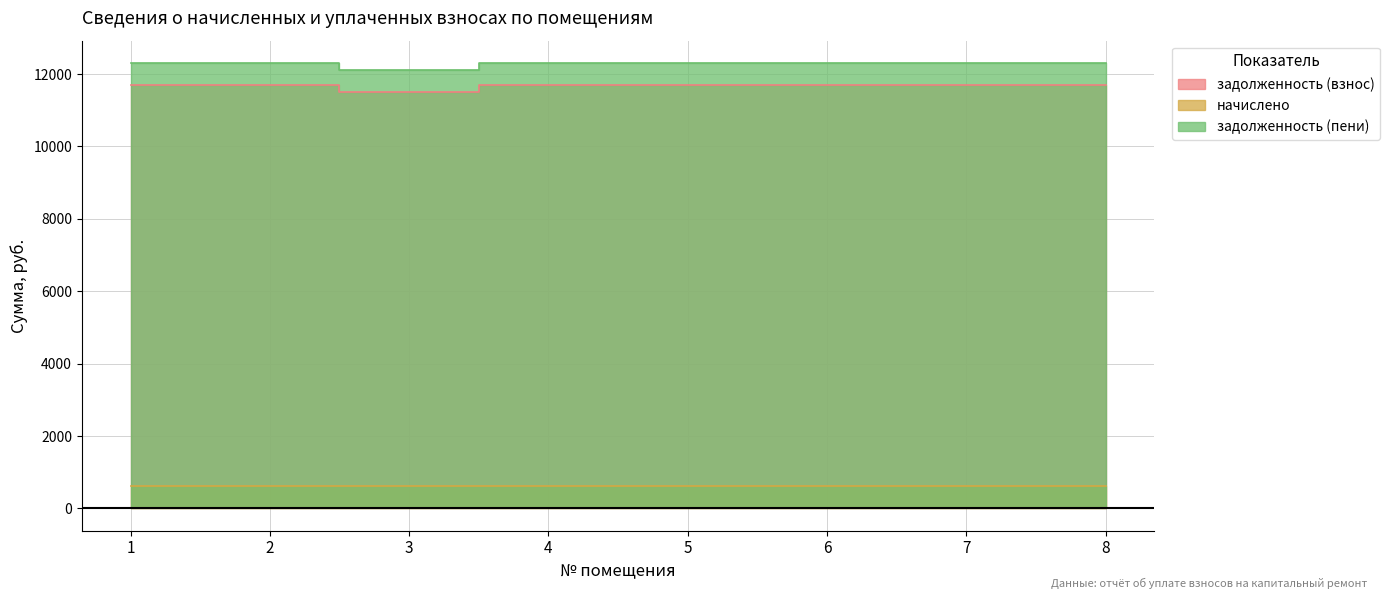

The value of задолженность (взнос) at 5 is 6541.5. True or false?

False